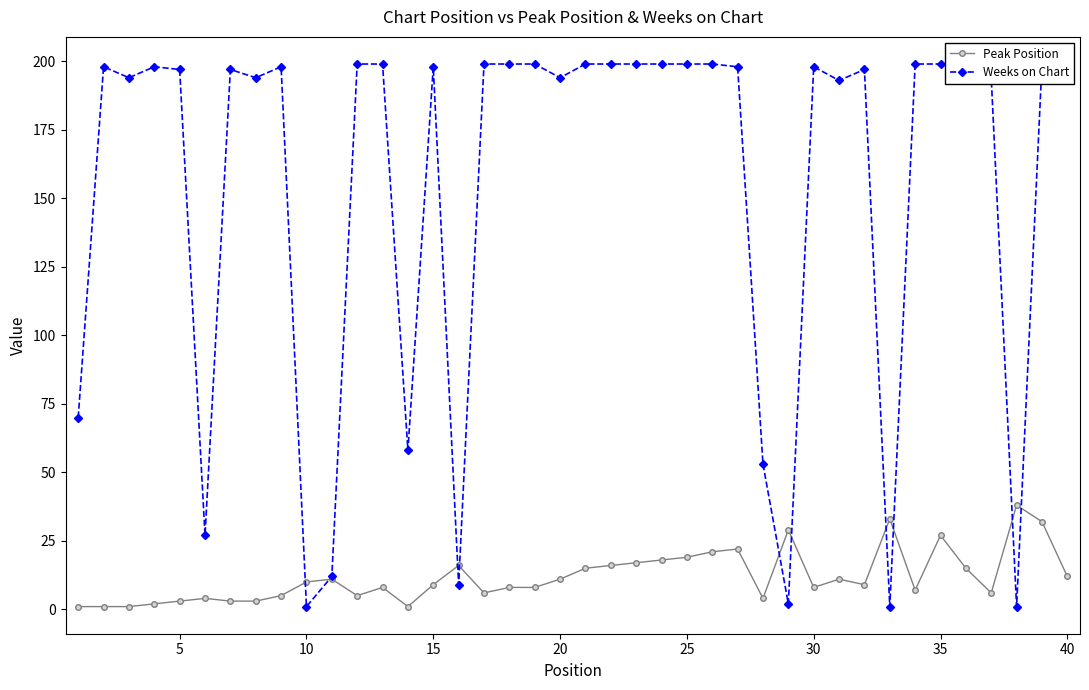

True or false: Peak Position has more than 0 interior local peaks.

True